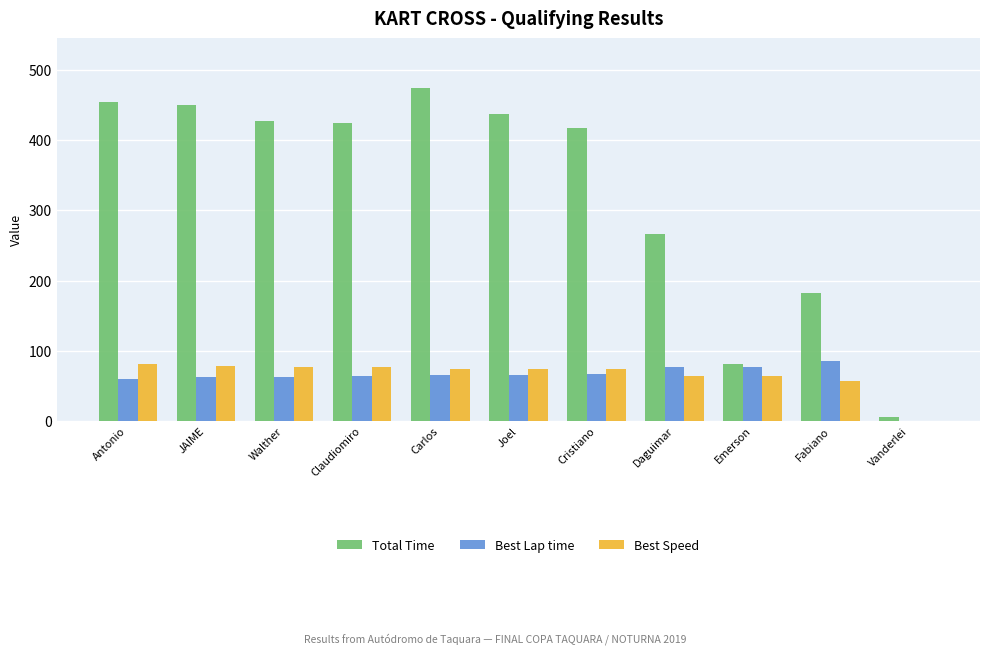

How many series are shown in this chart?

3